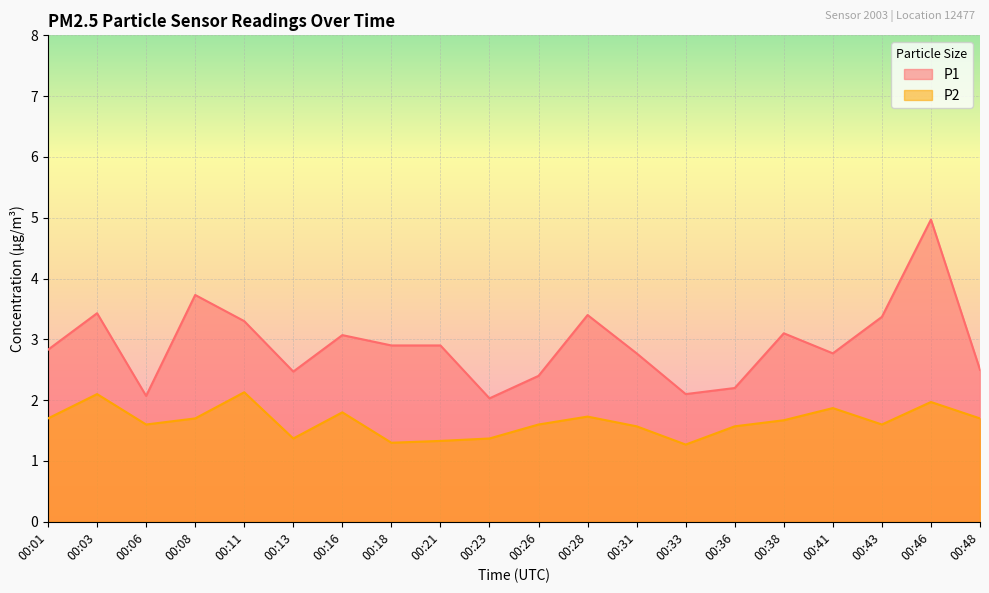

Count the number of data series in this chart.

2